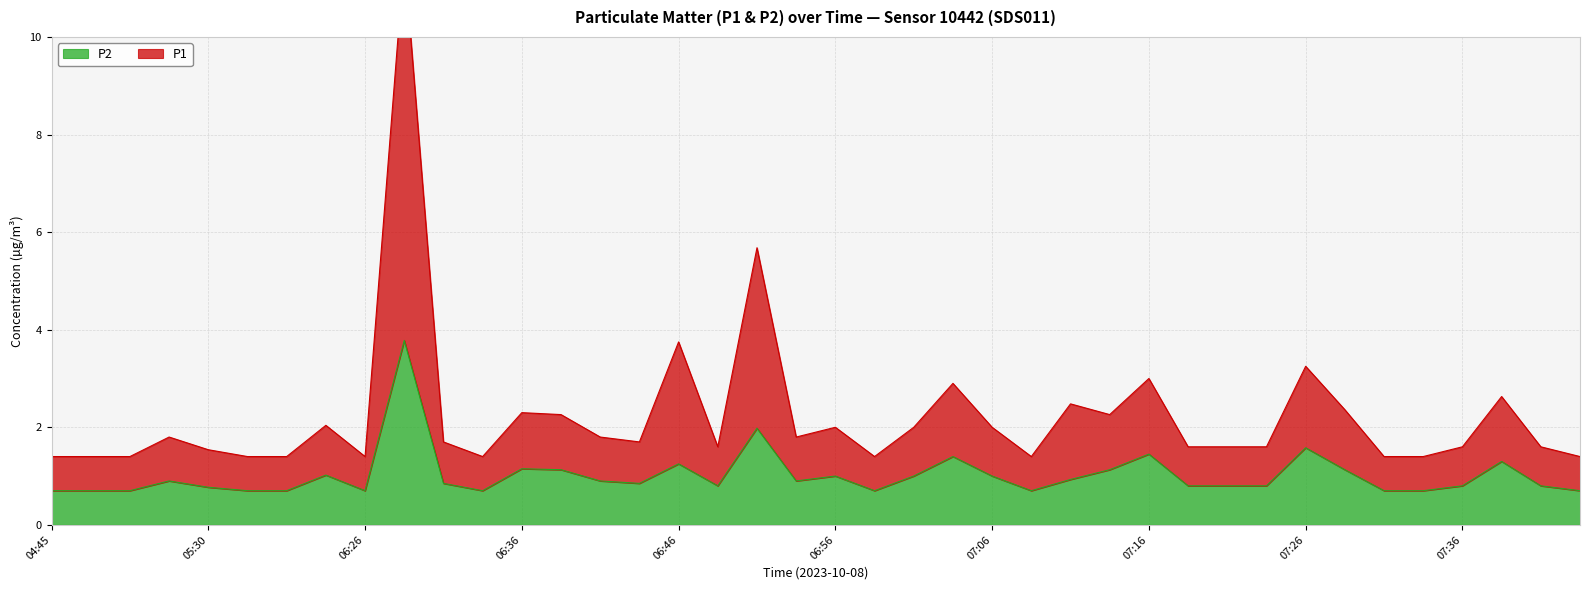

Is it true that P1 equals 0.9 at 04:45?

False